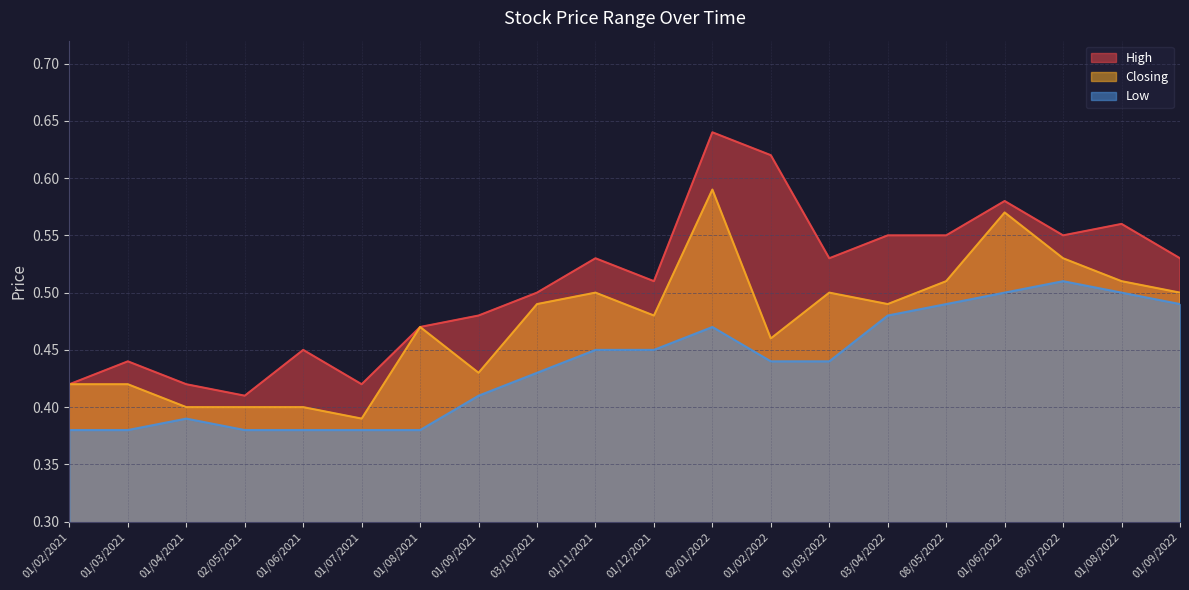

How many distinct data groups are displayed?

3